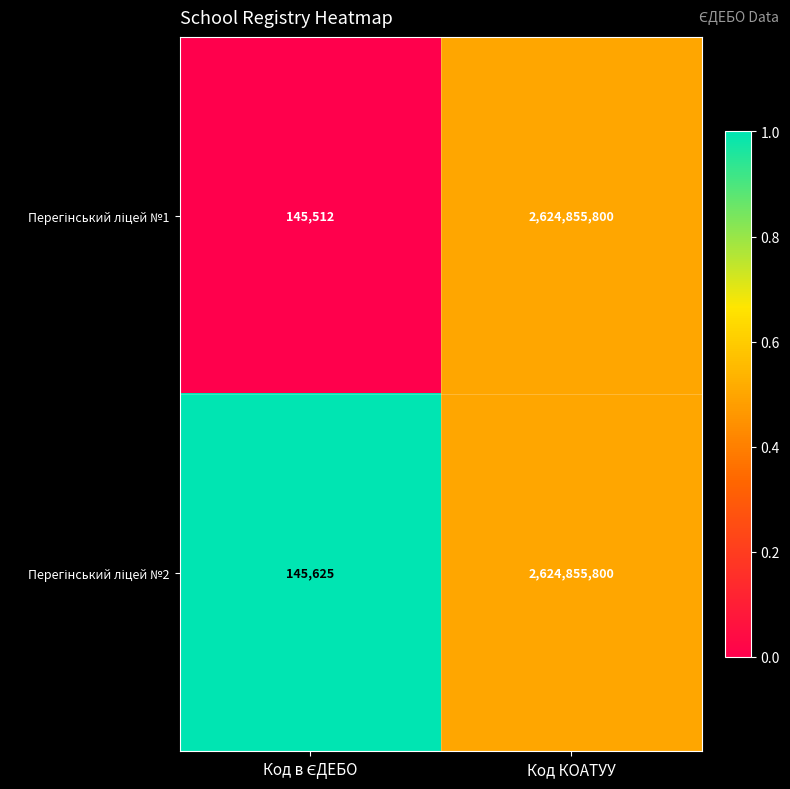

What is the greatest value displayed?

2624855800